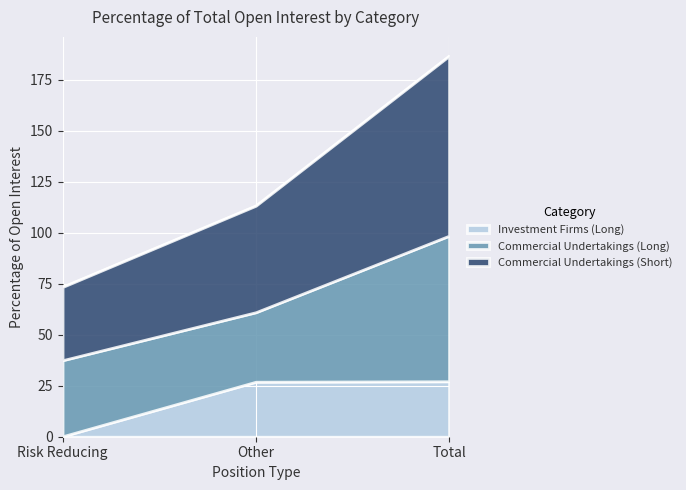

What are all the series names shown in the legend?

Investment Firms (Long), Commercial Undertakings (Long), Commercial Undertakings (Short)